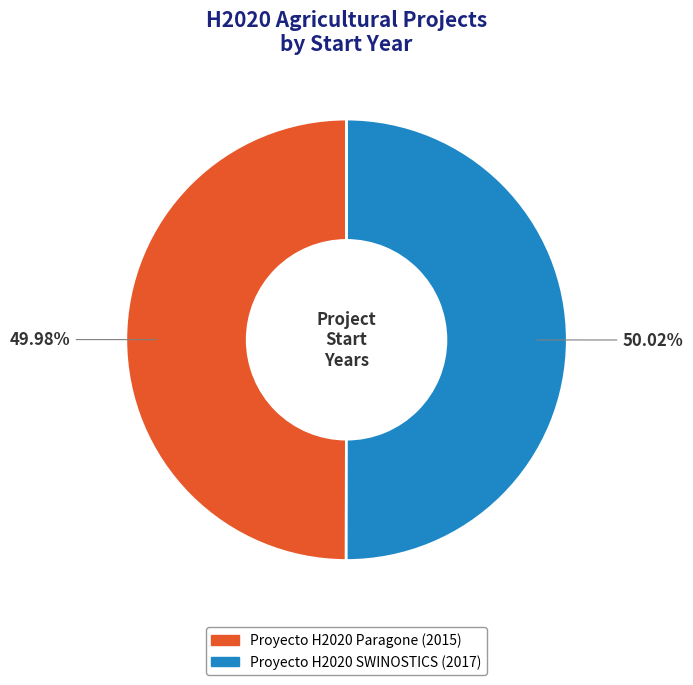

Approximately how many times larger is the value at Proyecto H2020 Paragone (2015) compared to Proyecto H2020 SWINOSTICS (2017)?

1.0